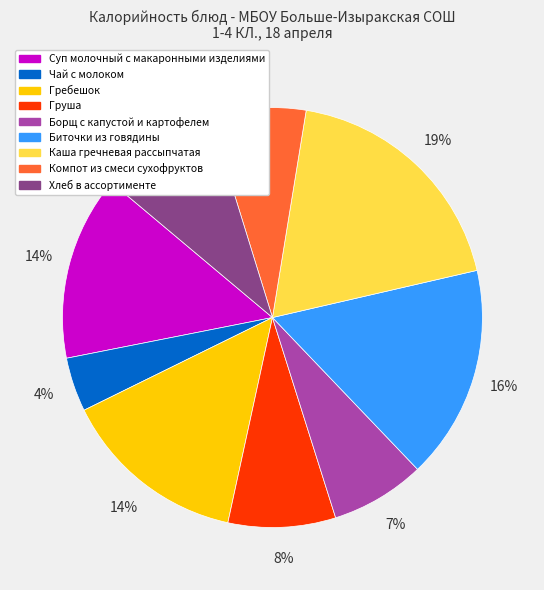

Approximately how many times larger is the value at Груша compared to Суп молочный с макаронными изделиями?

0.6